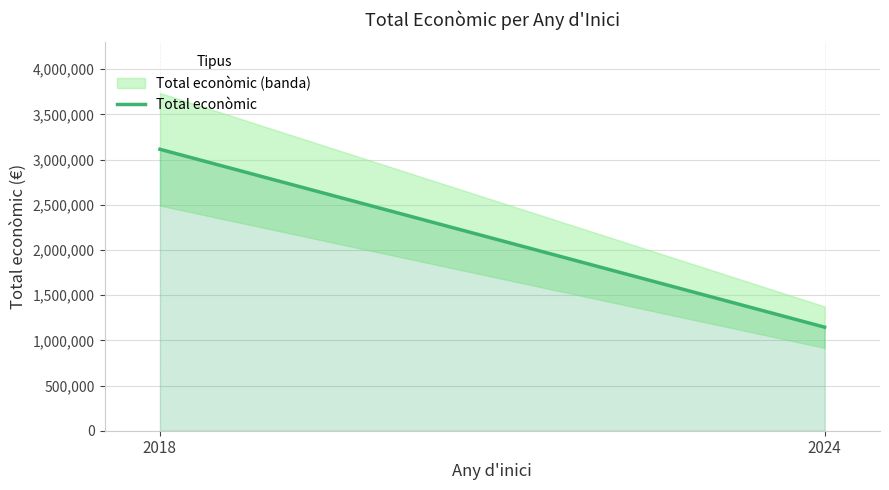

What is the difference between the maximum and minimum values?

1968055